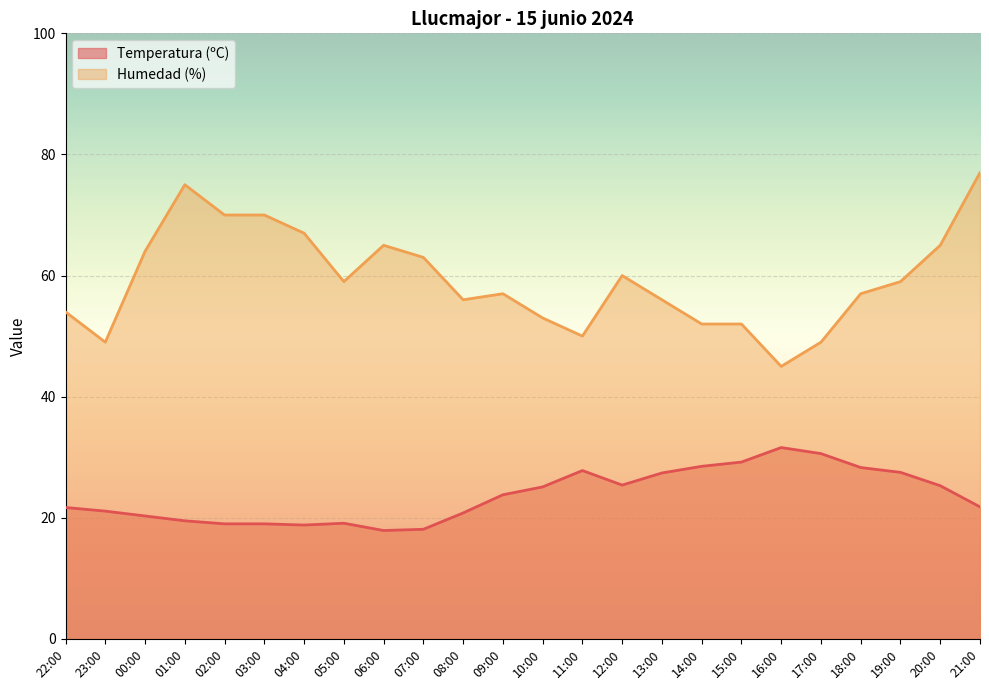

What is the approximate value of Temperatura (ºC) at 03:00?

19.0